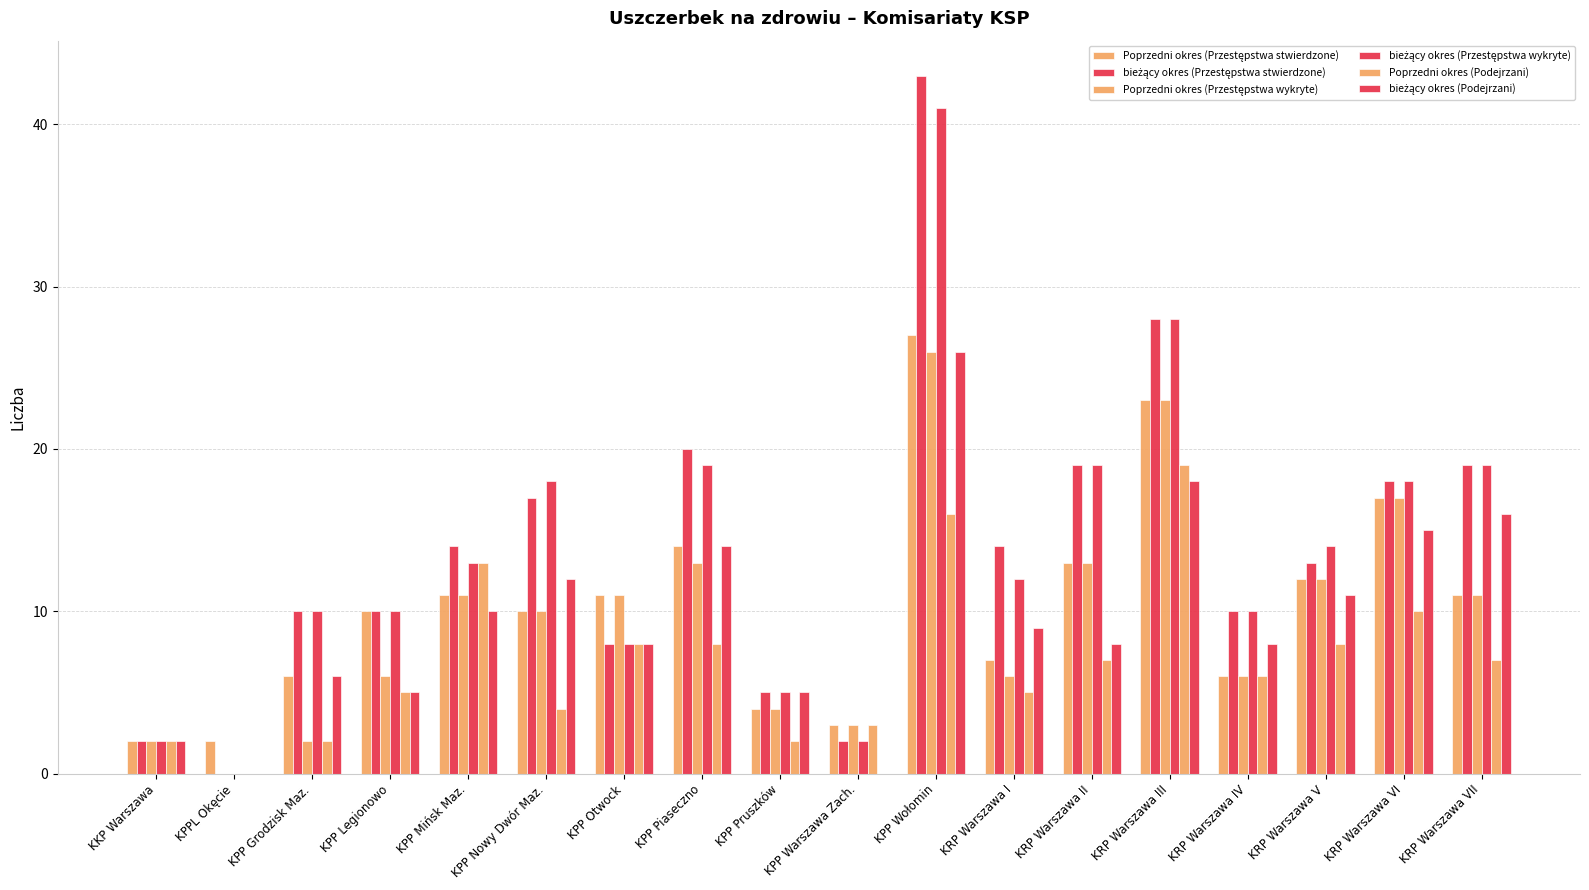

Does the chart contain stacked bars?

No